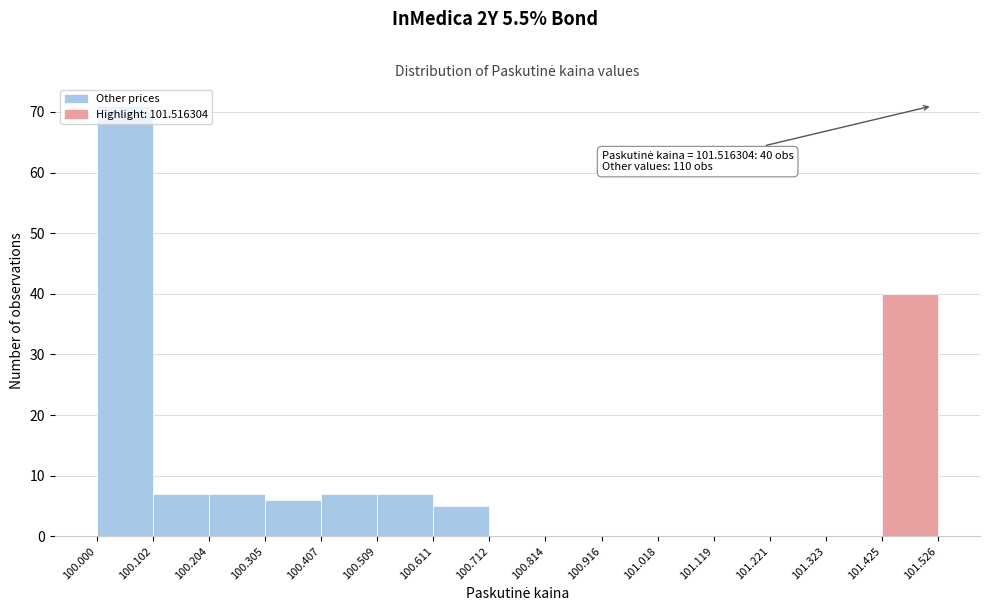

Over which range of the x-axis is the bar tallest?

100.000 to 100.102